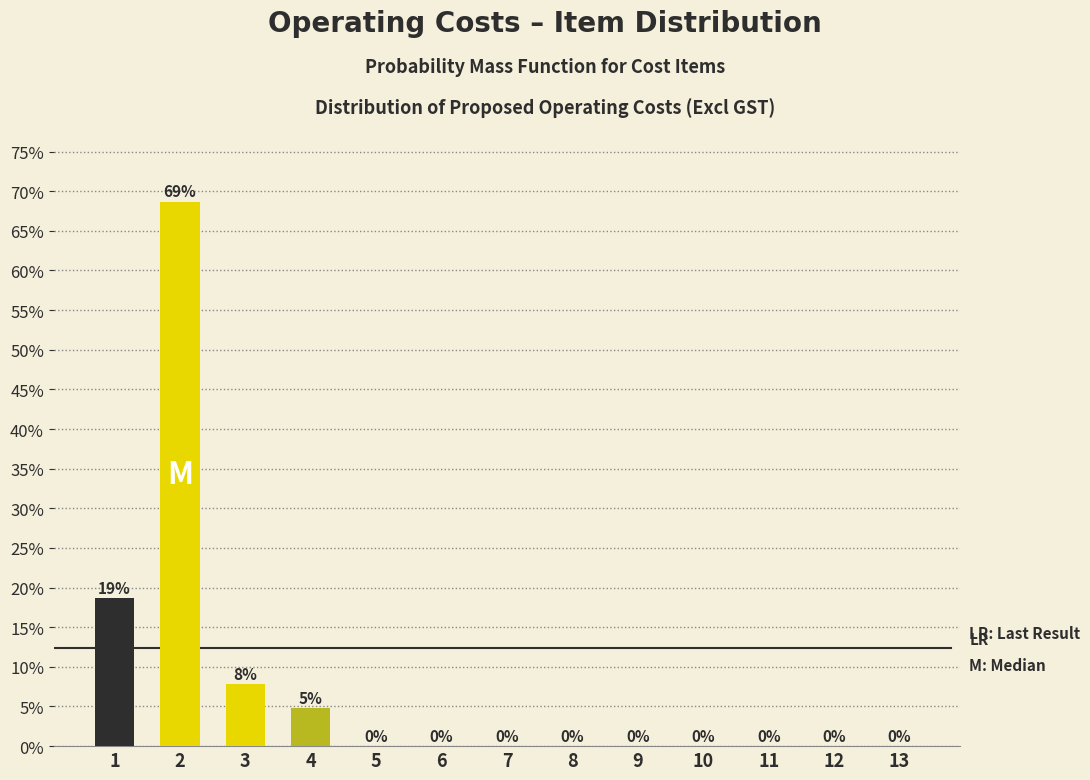

Approximately how many times larger is the value at 1 compared to 2?

0.3